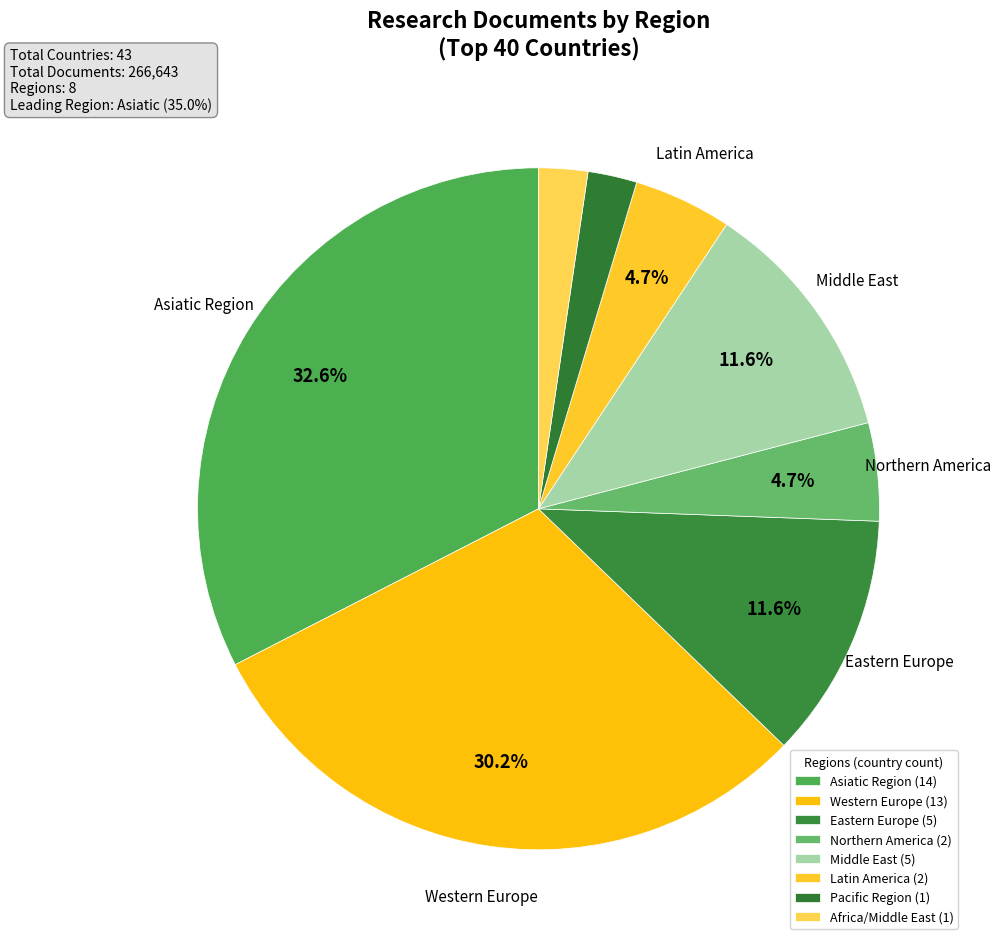

What is the largest slice in the pie chart?

Asiatic Region